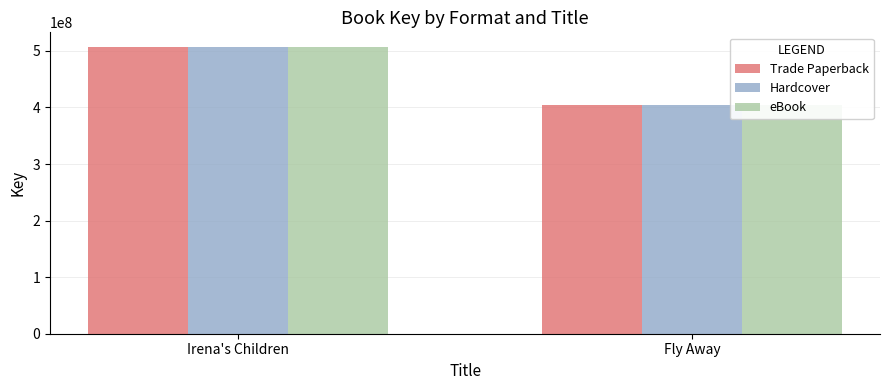

At Fly Away, list the series in order from smallest to largest.

Trade Paperback, Hardcover, eBook